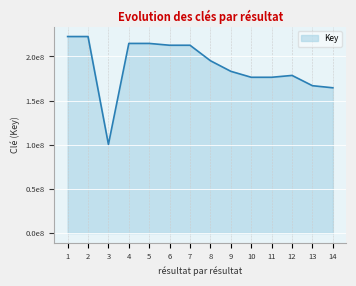

The value at 6 is 337529414. True or false?

False